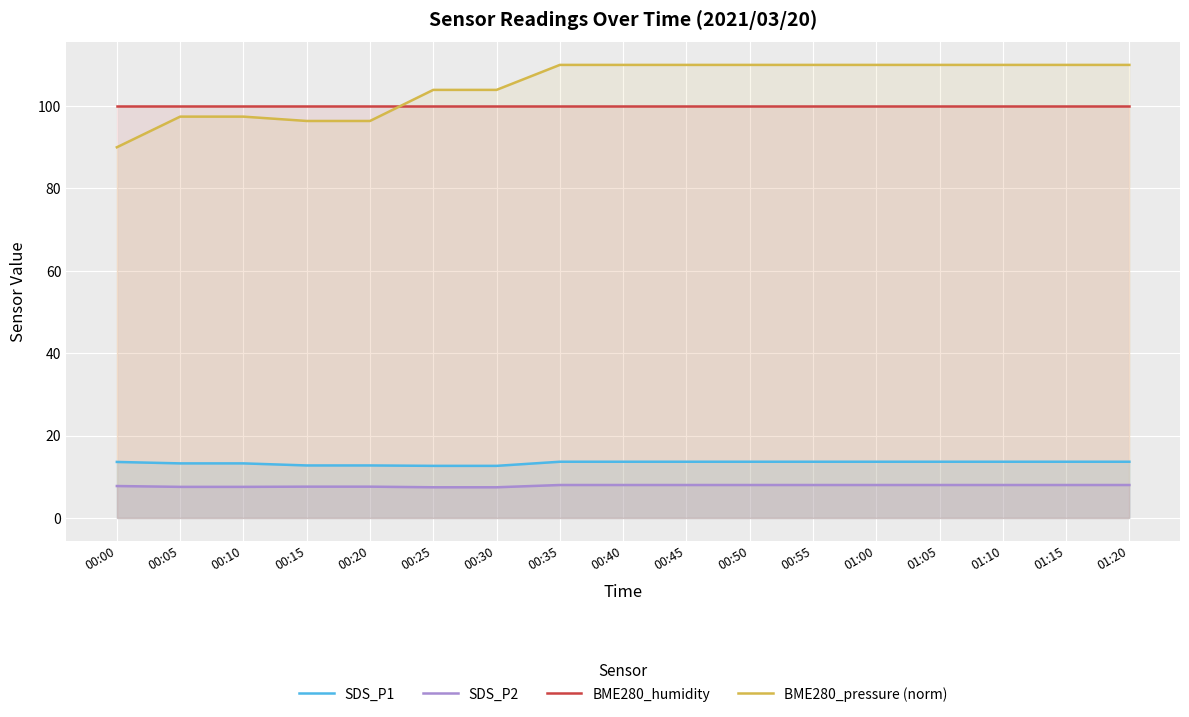

How many lines are shown in the chart?

4